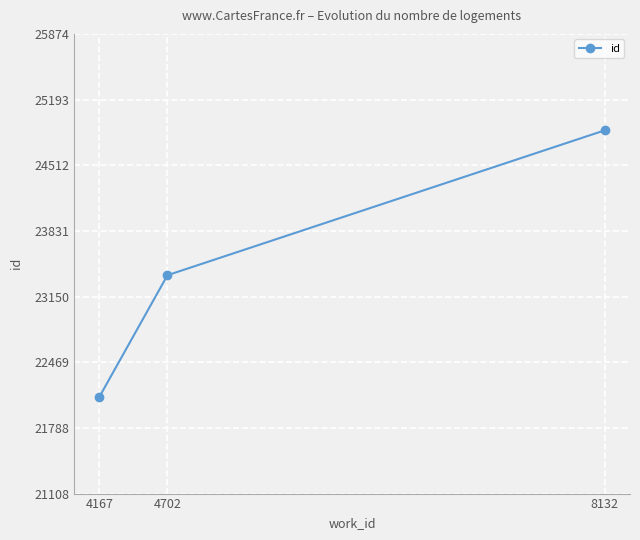

The value at 8132 is 24874. True or false?

True